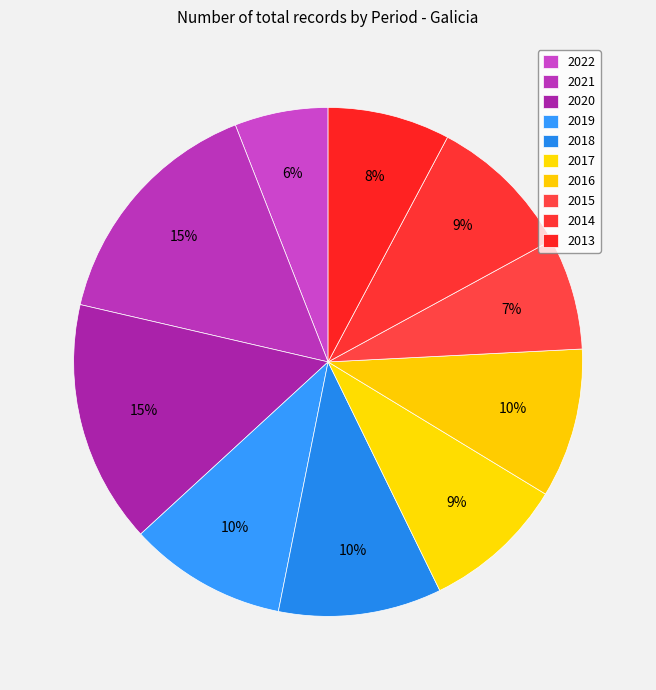

How many slices are in this pie chart?

10